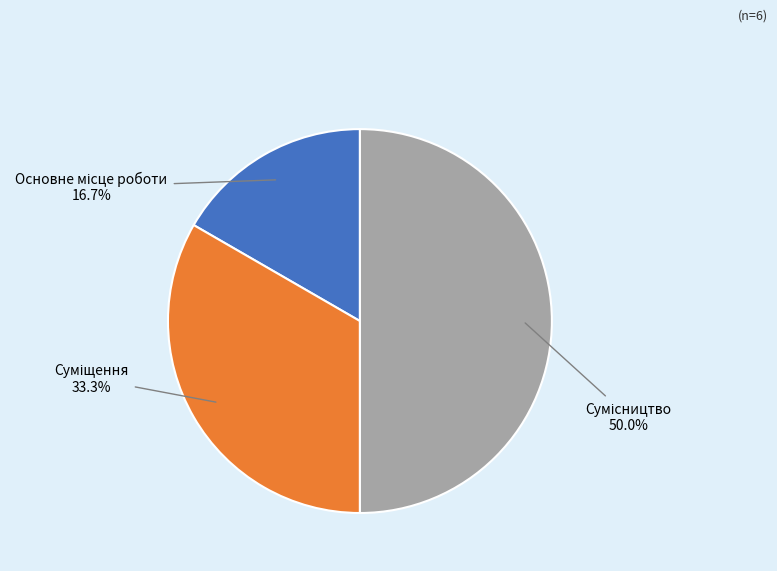

What is the ratio of the value at Основне місце роботи to the value at Сумісництво?

0.3